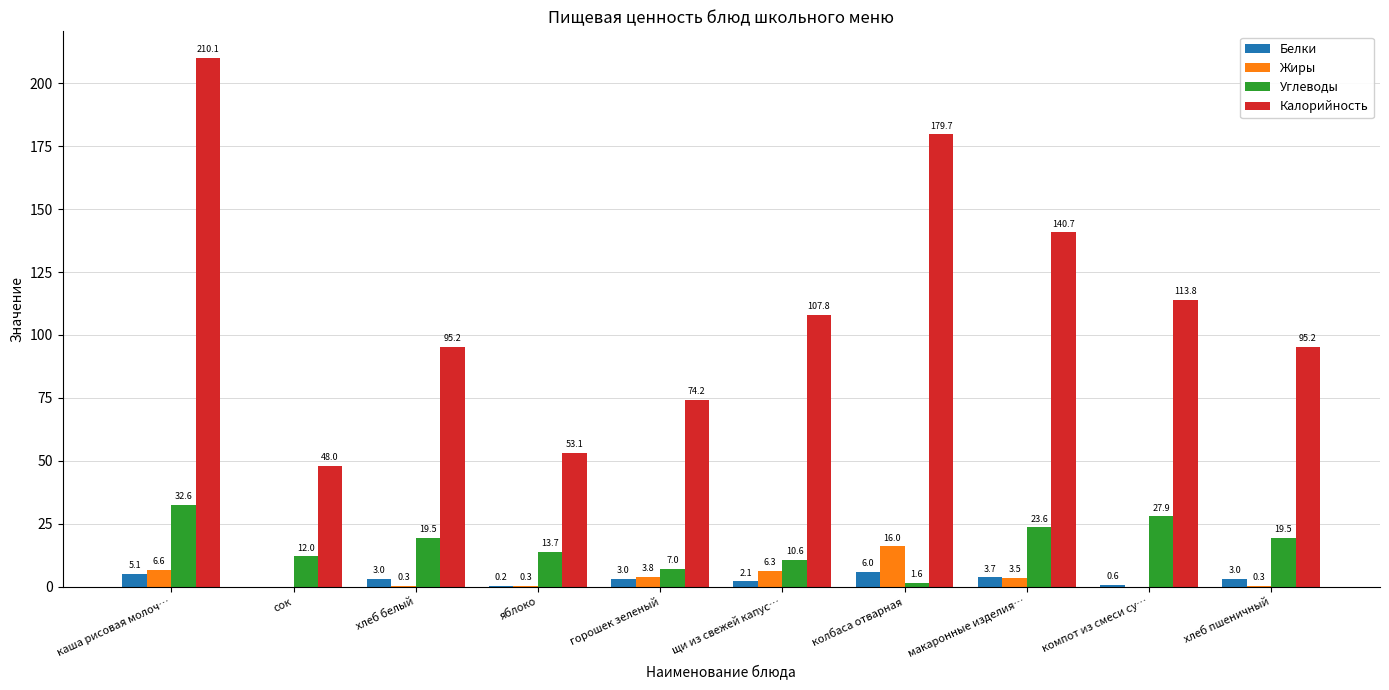

Reading left to right, what are all the values shown in this chart?

Белки: 5.1	0.0	3.0	0.2	3.0	2.1	6.0	3.7	0.6	3.0
Жиры: 6.6	0.0	0.3	0.3	3.8	6.3	16.0	3.5	0.0	0.3
Углеводы: 32.6	12.0	19.5	13.7	7.0	10.6	1.6	23.6	27.9	19.5
Калорийность: 210.1	48.0	95.2	53.1	74.2	107.8	179.7	140.7	113.8	95.2